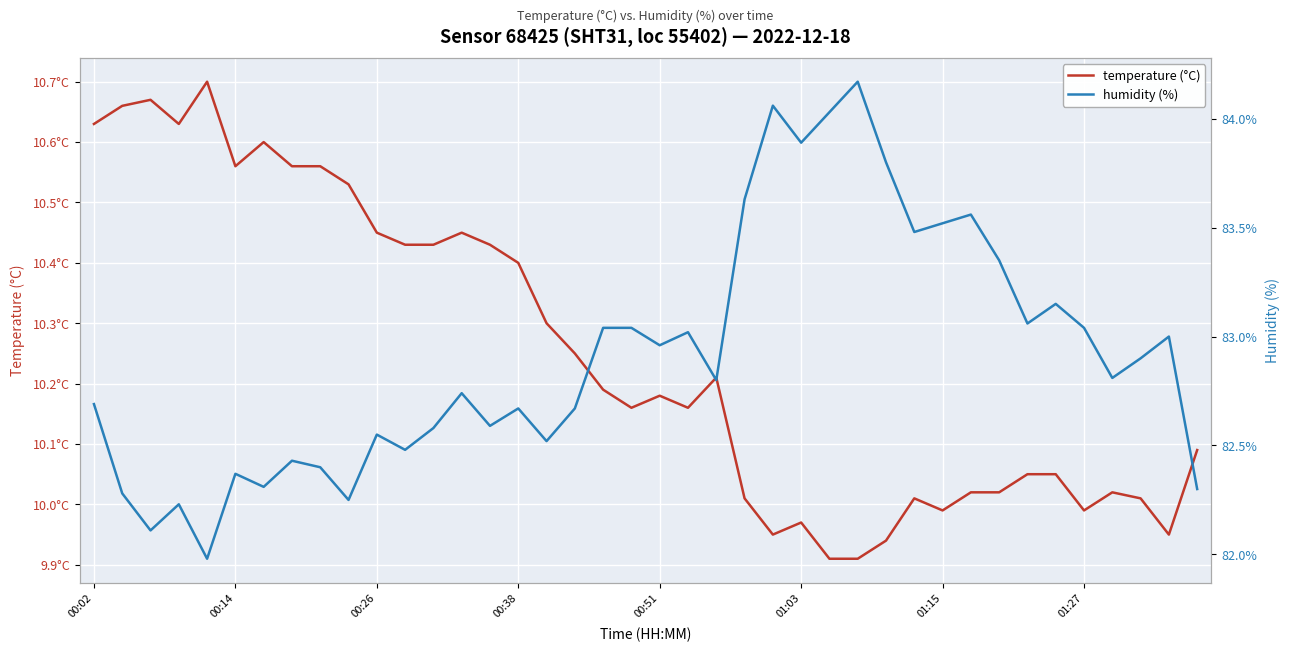

What is the total value across all series at 01:03?

93.9